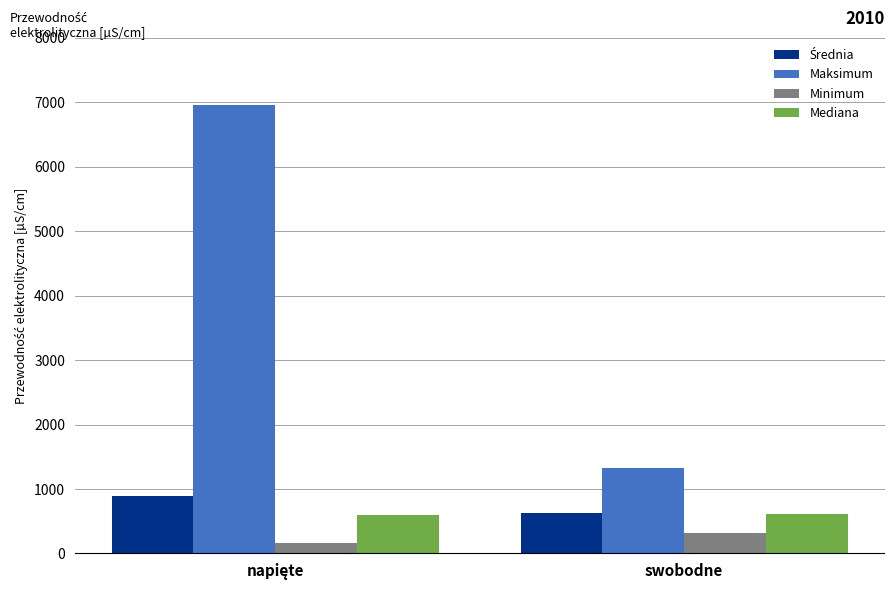

Which series has the largest range (max minus min)?

Maksimum